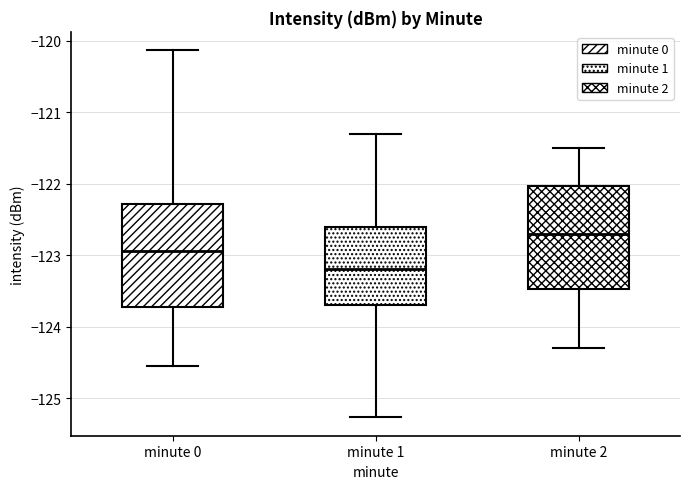

Where is the upper edge of the box for minute 0 on the y-axis? The values are not printed on the chart, so give them approximately, as read against the axis.

-122.3